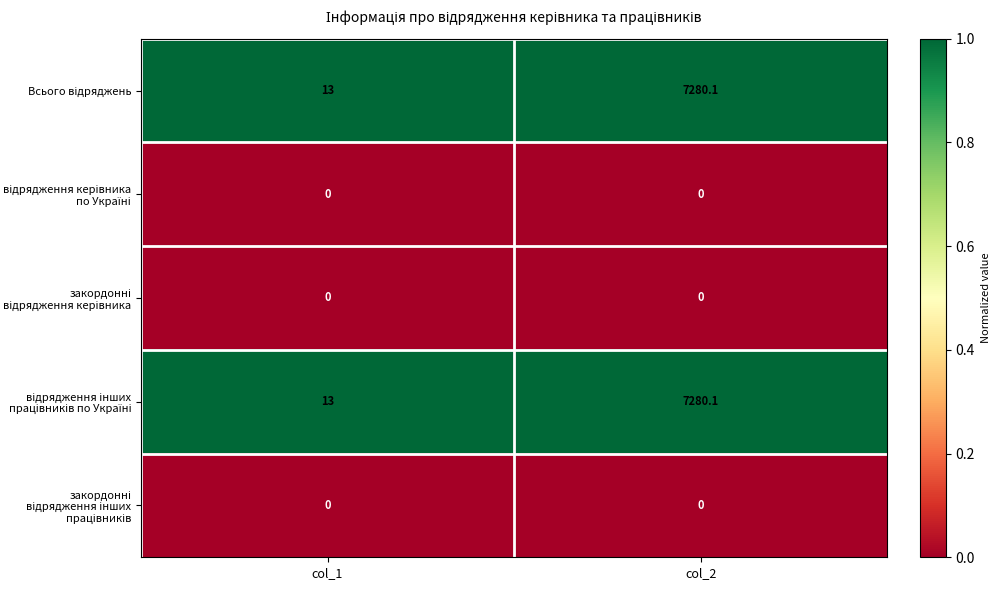

What is the total value across all series at col_1?

26.0